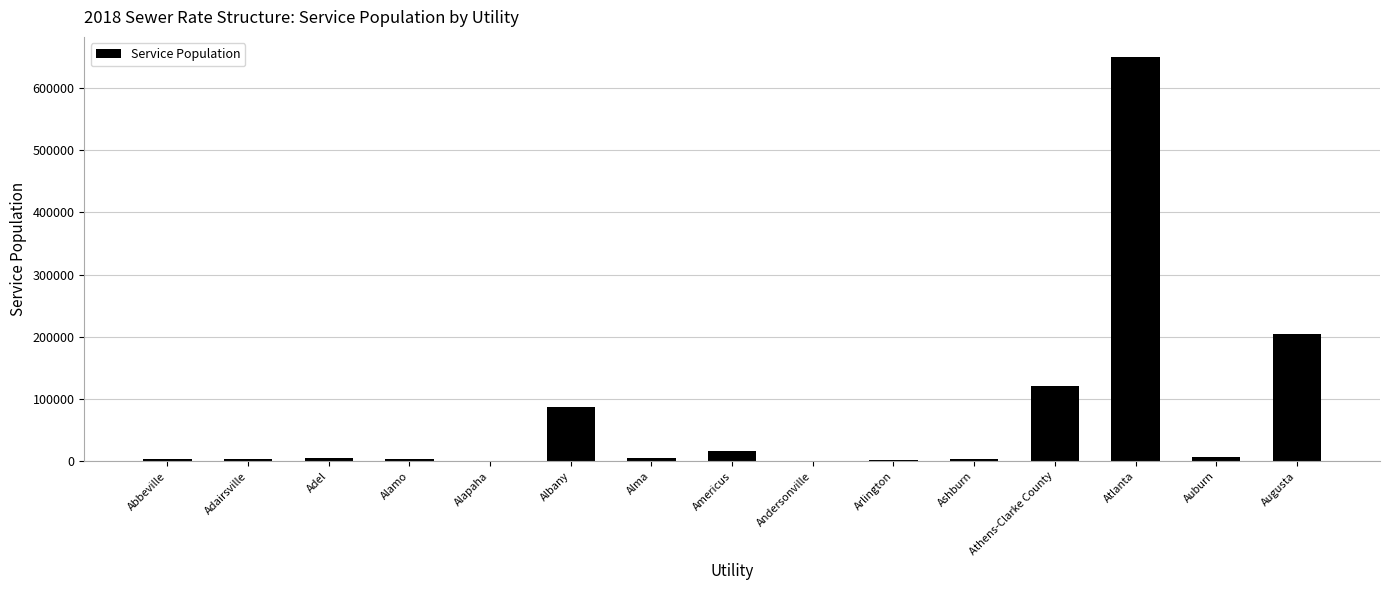

What is the greatest value displayed?

650000